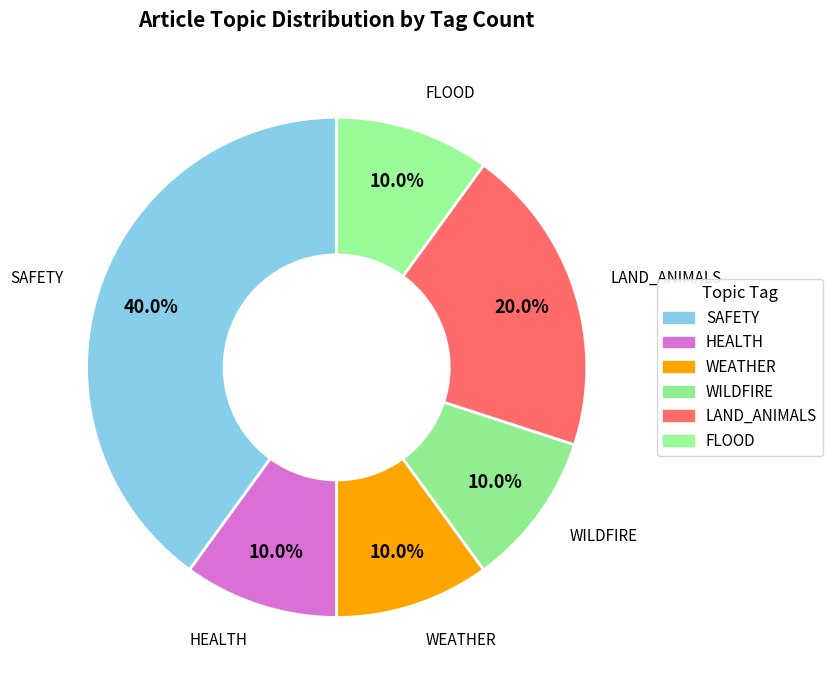

Is there a majority slice in this chart?

No